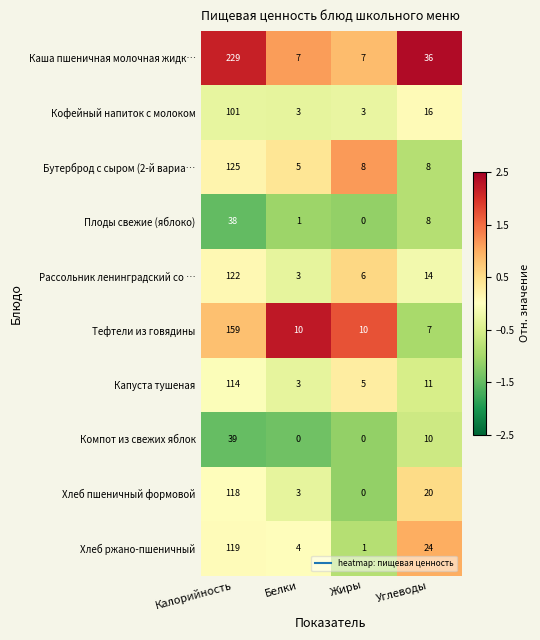

How many categories are shown in the chart?

4